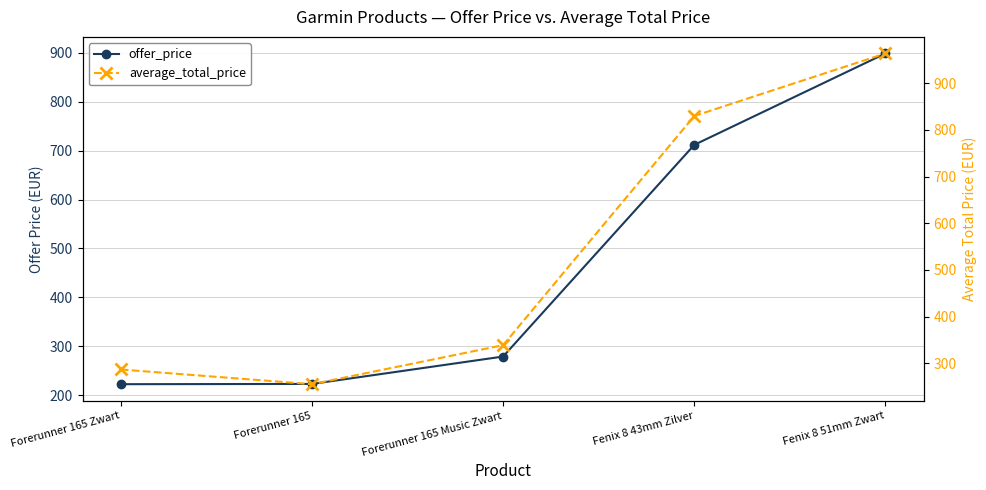

What is the label of the 2nd point from the left?

Forerunner 165